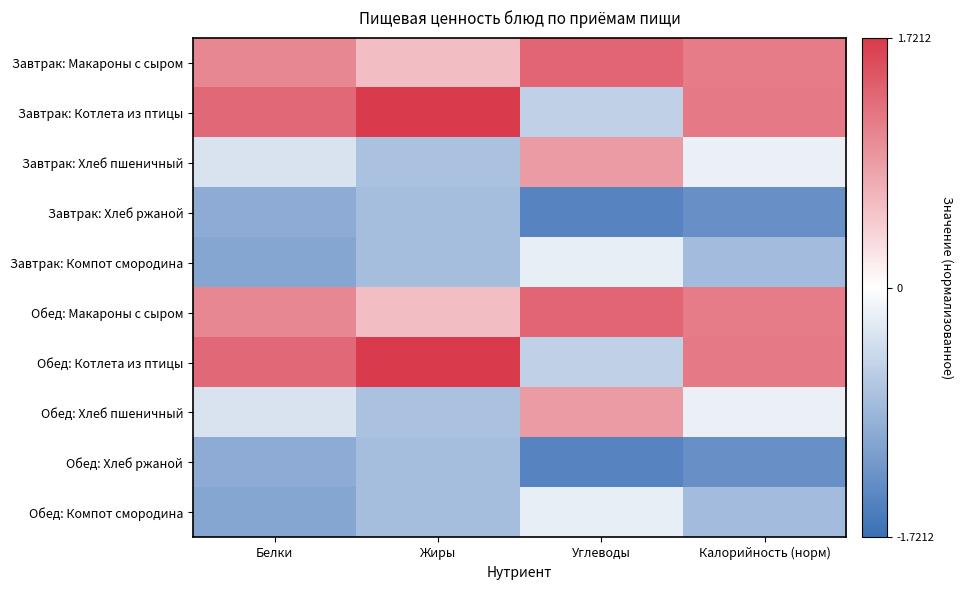

What is the difference between the highest and lowest values at Калорийность (норм)?

2.5